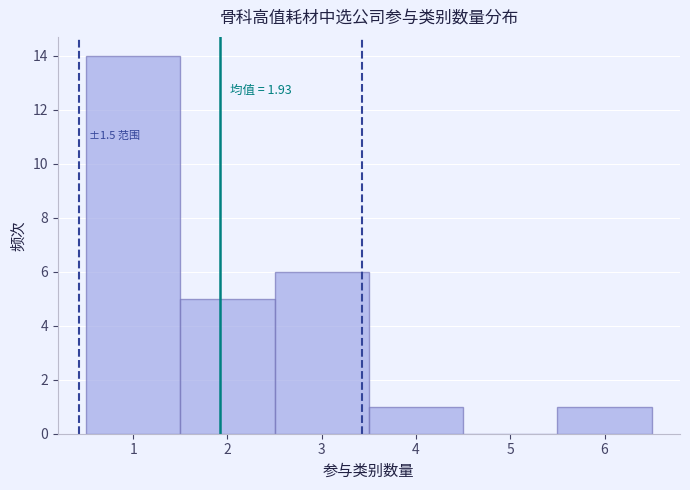

Over which range of the x-axis is the bar tallest?

0.5 to 1.5